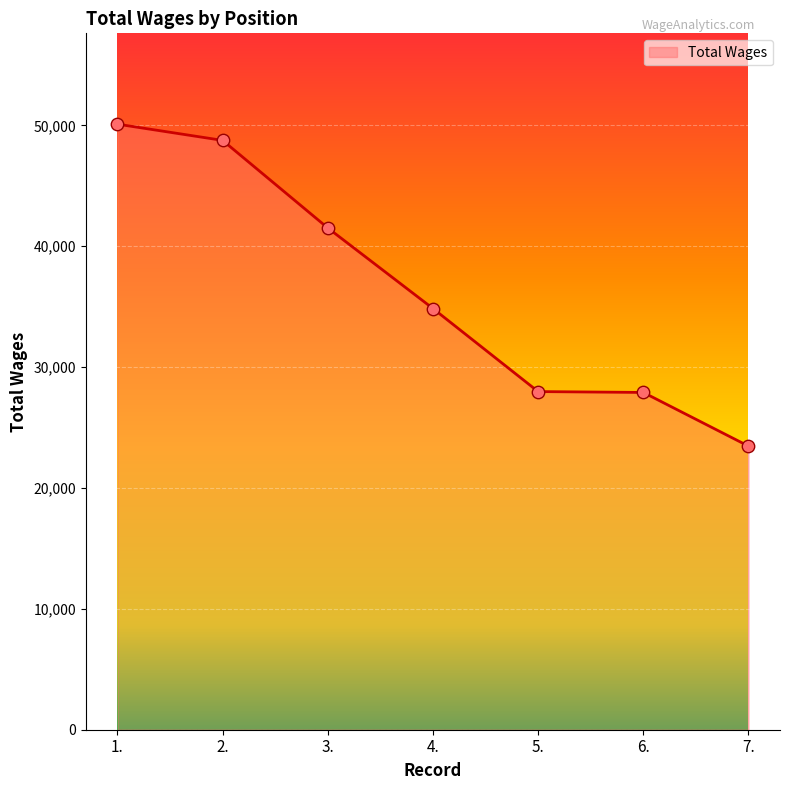

Which has a higher value, 6. or 3.?

3.